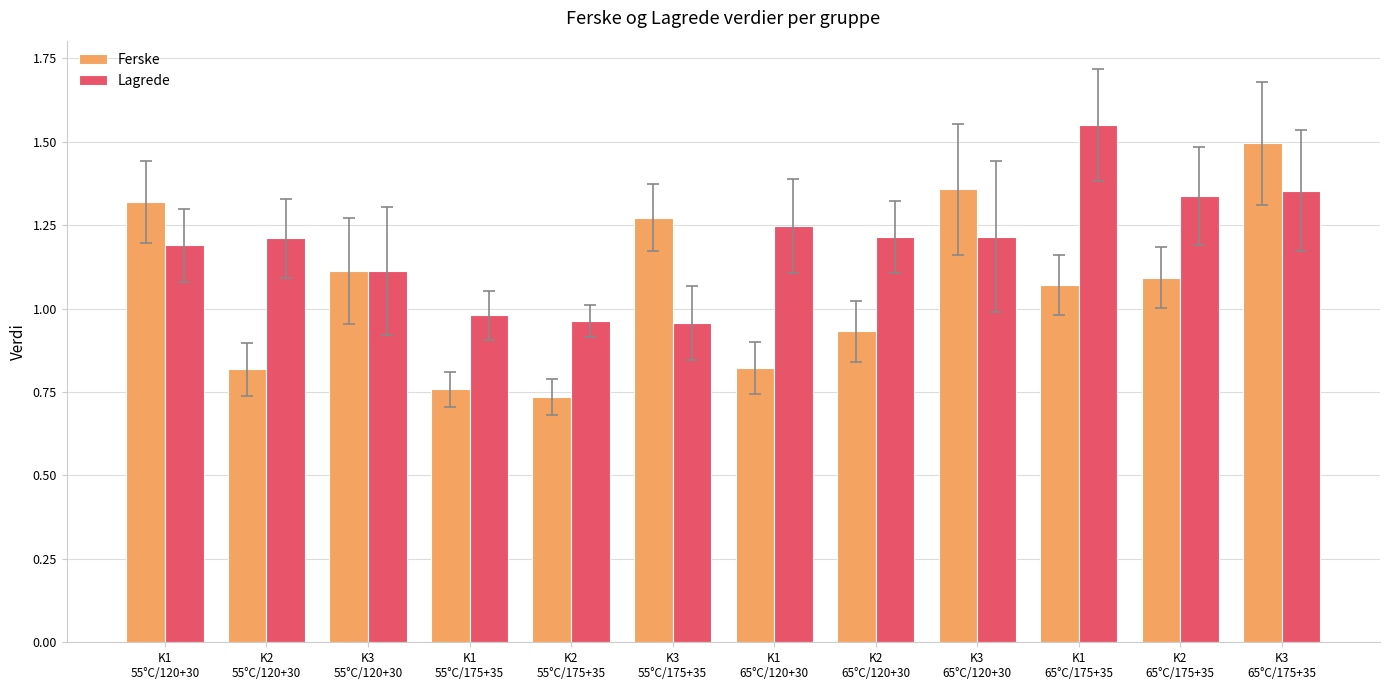

Which series has the widest spread of values?

Ferske